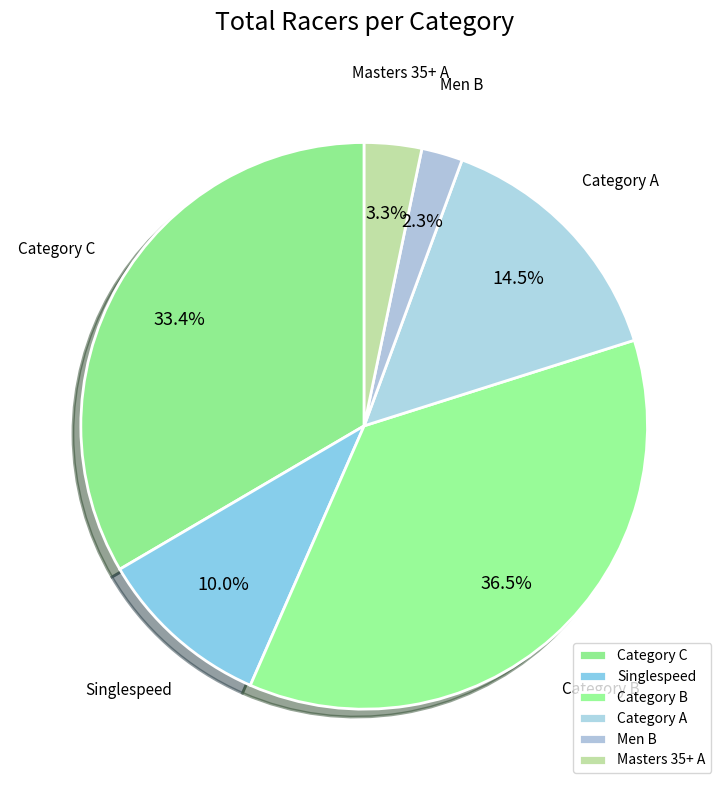

What is the smallest slice in the pie chart?

Men B